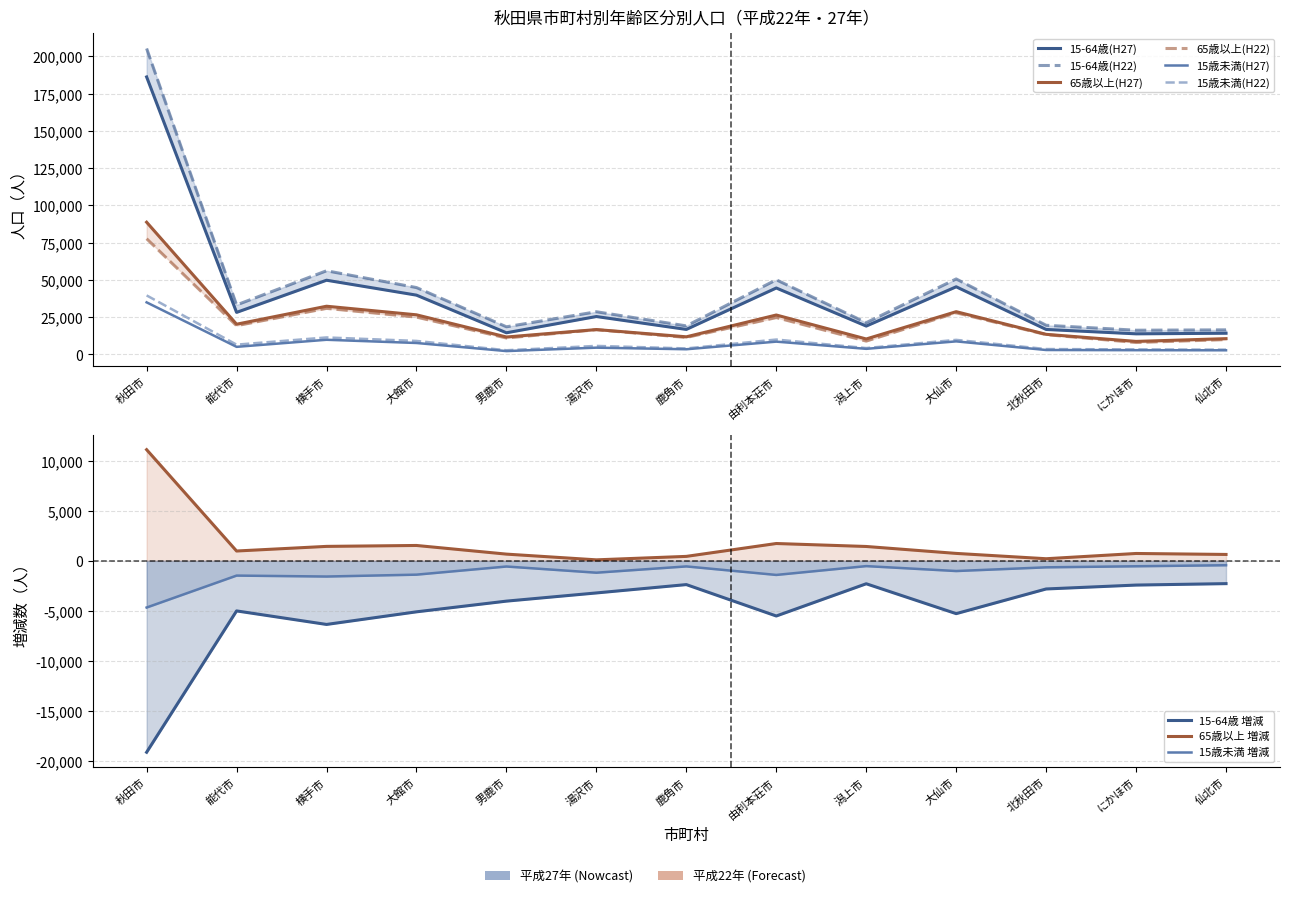

At how many categories does at least one series exceed 11605?

13